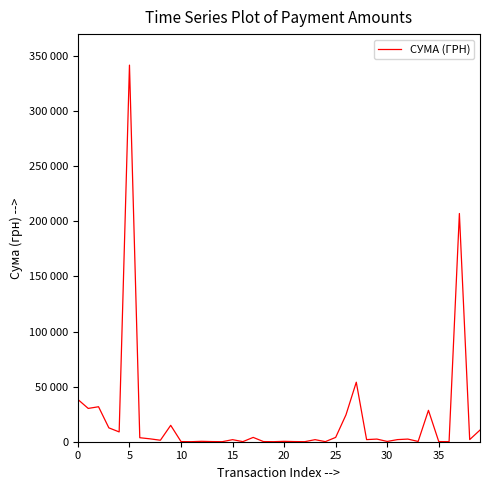

Where is the data nearest to the value 170941?

37